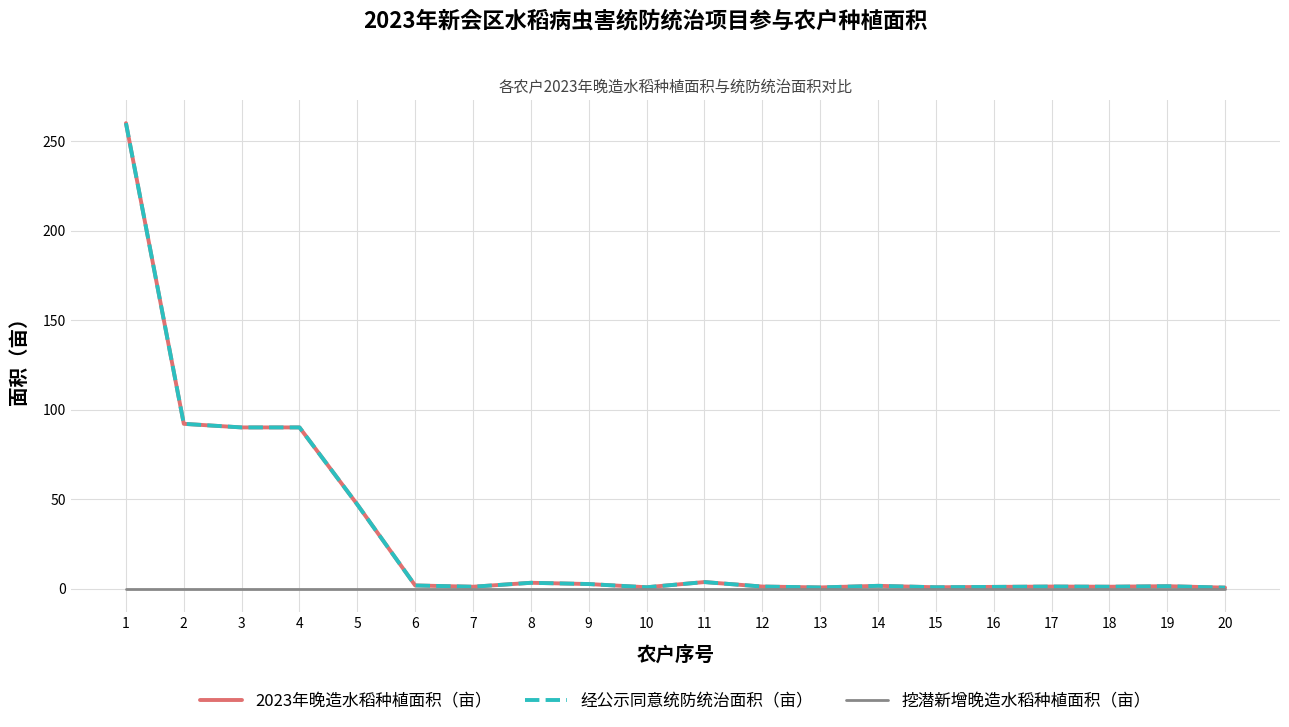

Does the chart have visible grid lines?

Yes